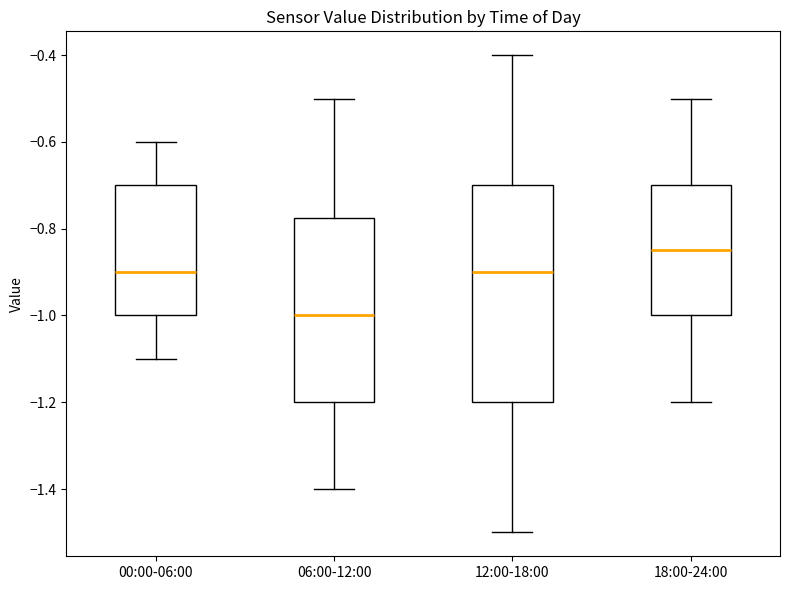

Which box has the lowest median line?

06:00-12:00